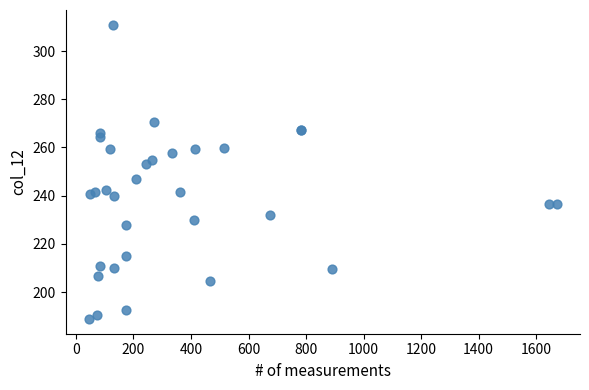

What Y value in the scatter plot is closest to 249?

247.1